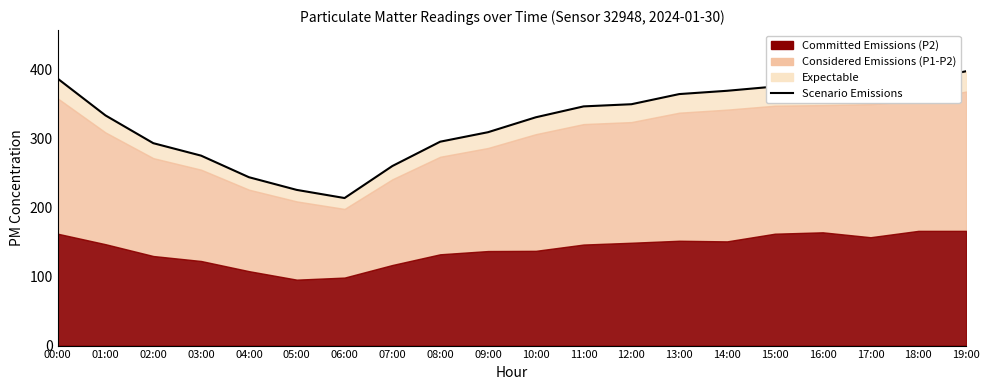

Where is the first local minimum?

06:00